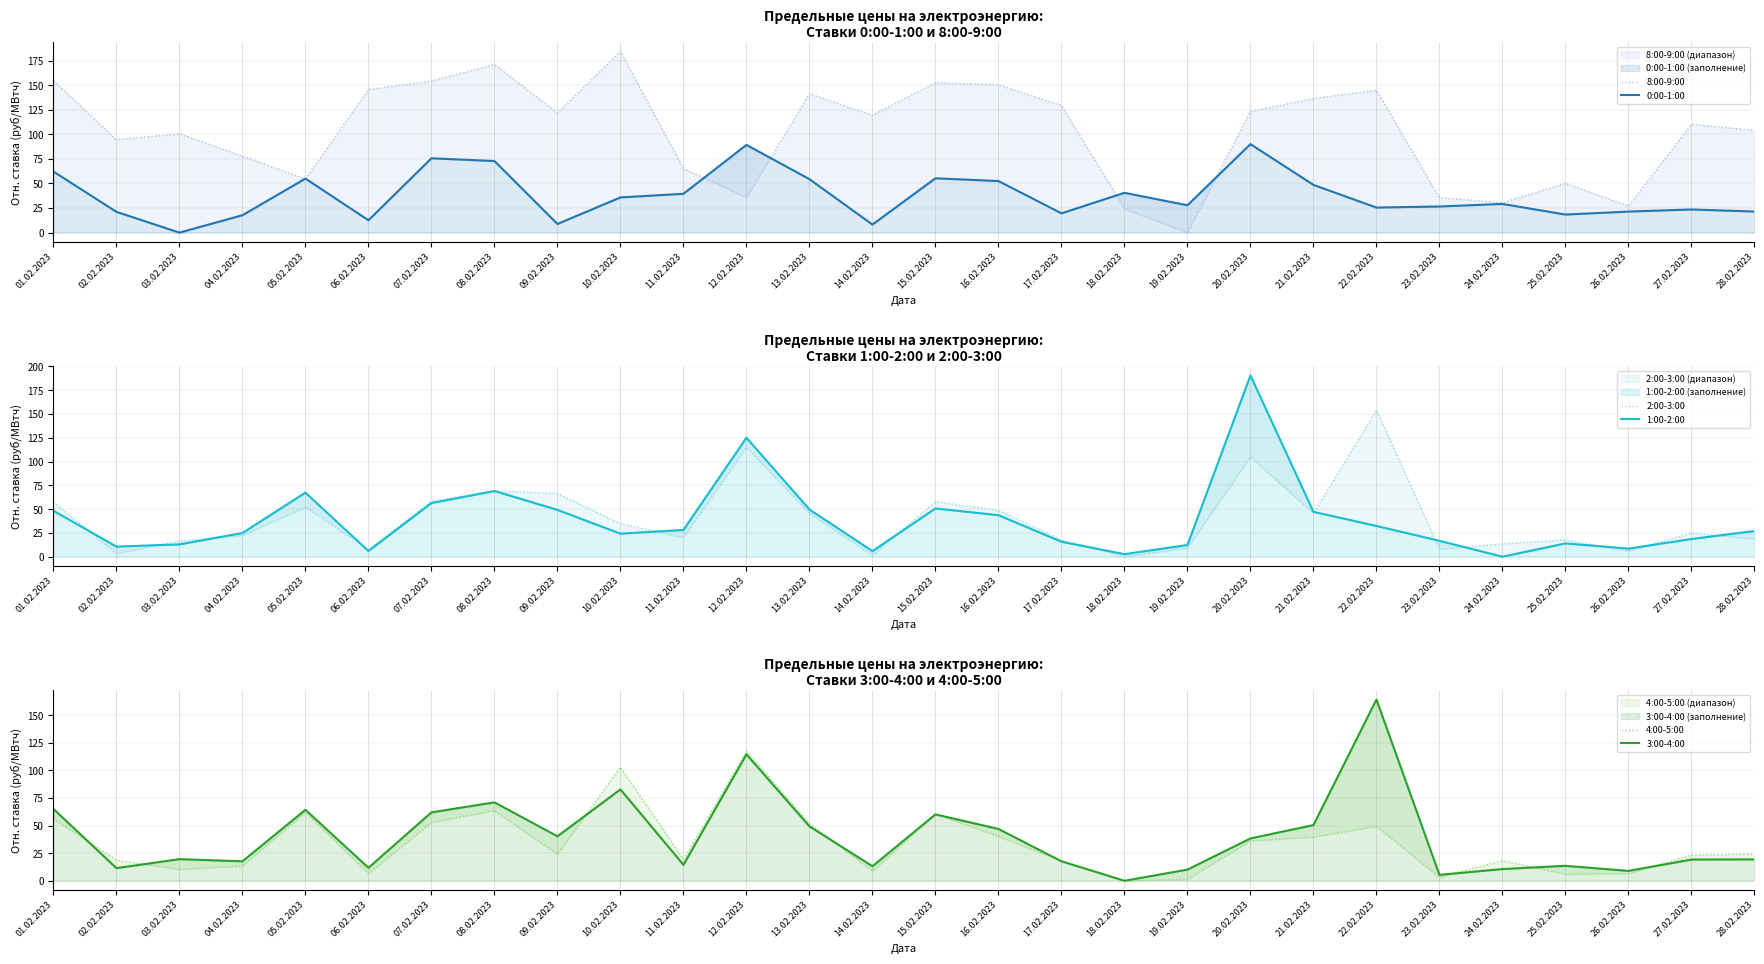

What is the label of the 15th point from the right?

14.02.2023